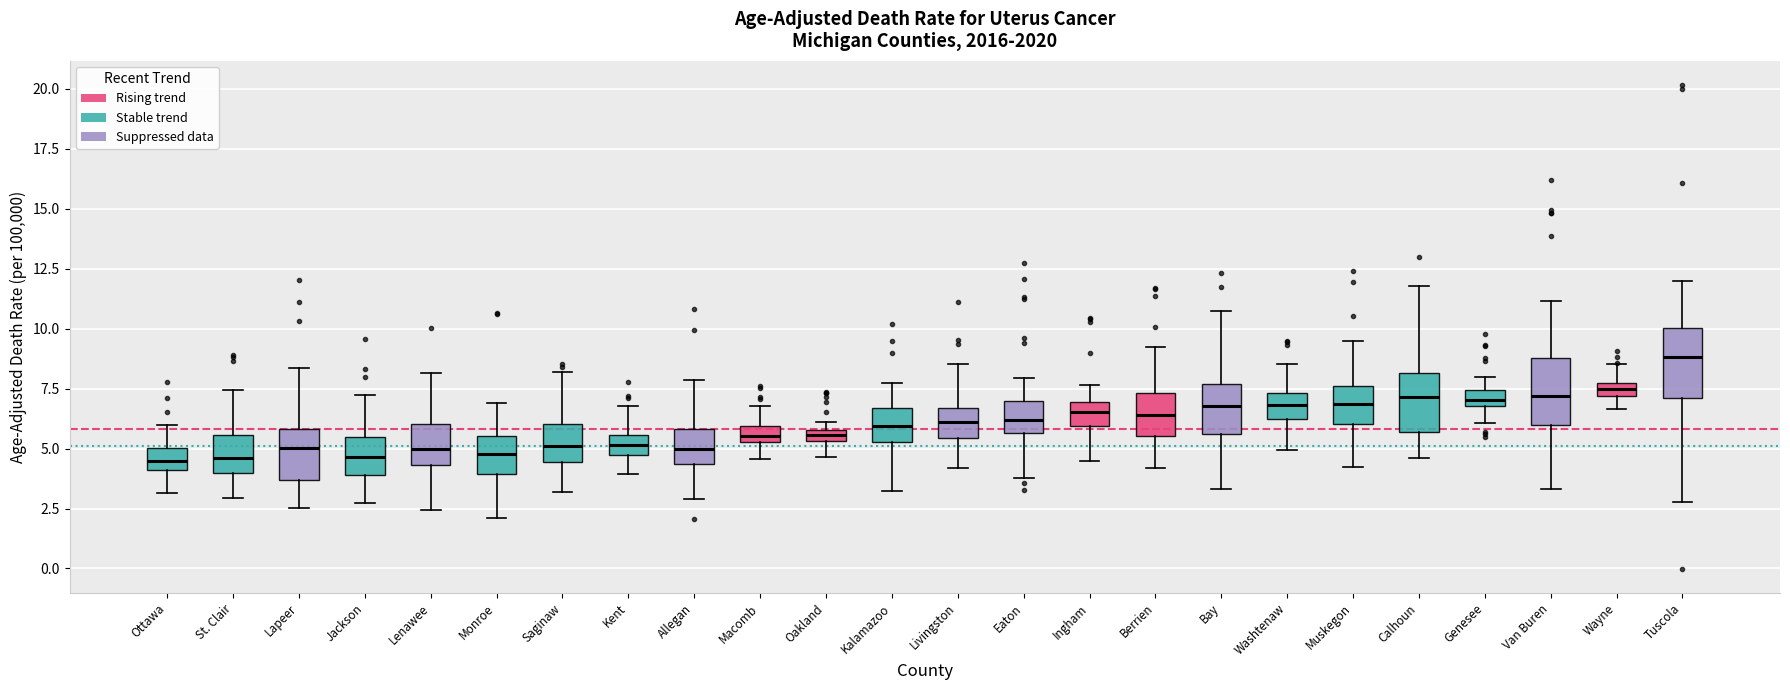

Where is the lower edge of the box for Van Buren on the y-axis? The values are not printed on the chart, so give them approximately, as read against the axis.

6.0